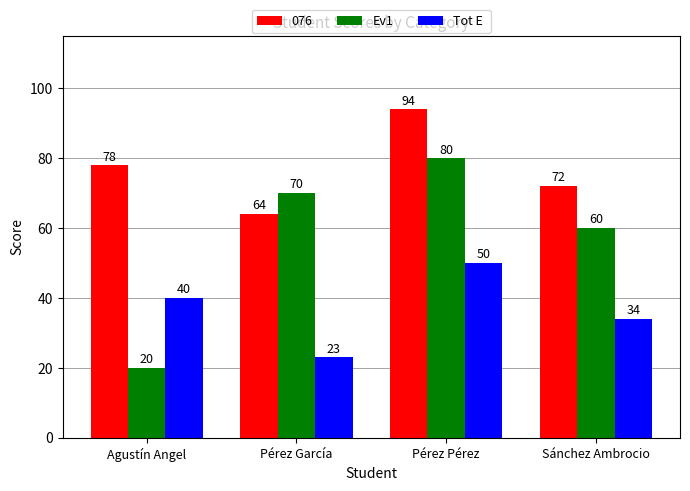

What is the total value across all series at Pérez Pérez?

224